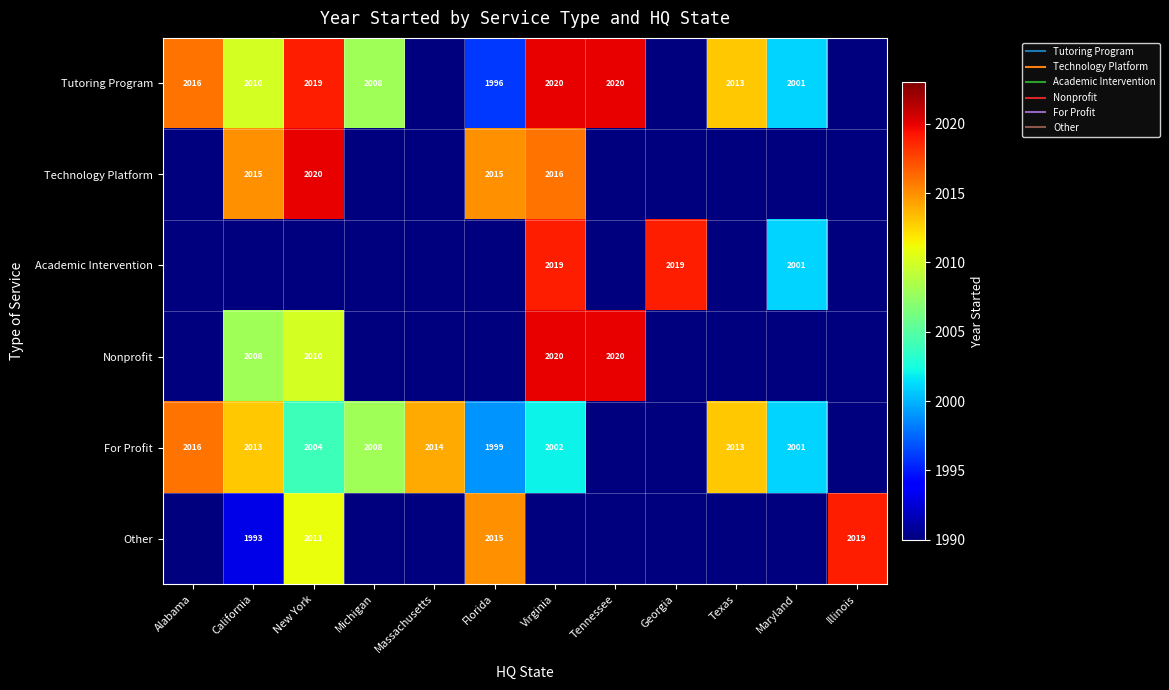

Is it true that For Profit equals 1999 at Florida?

True